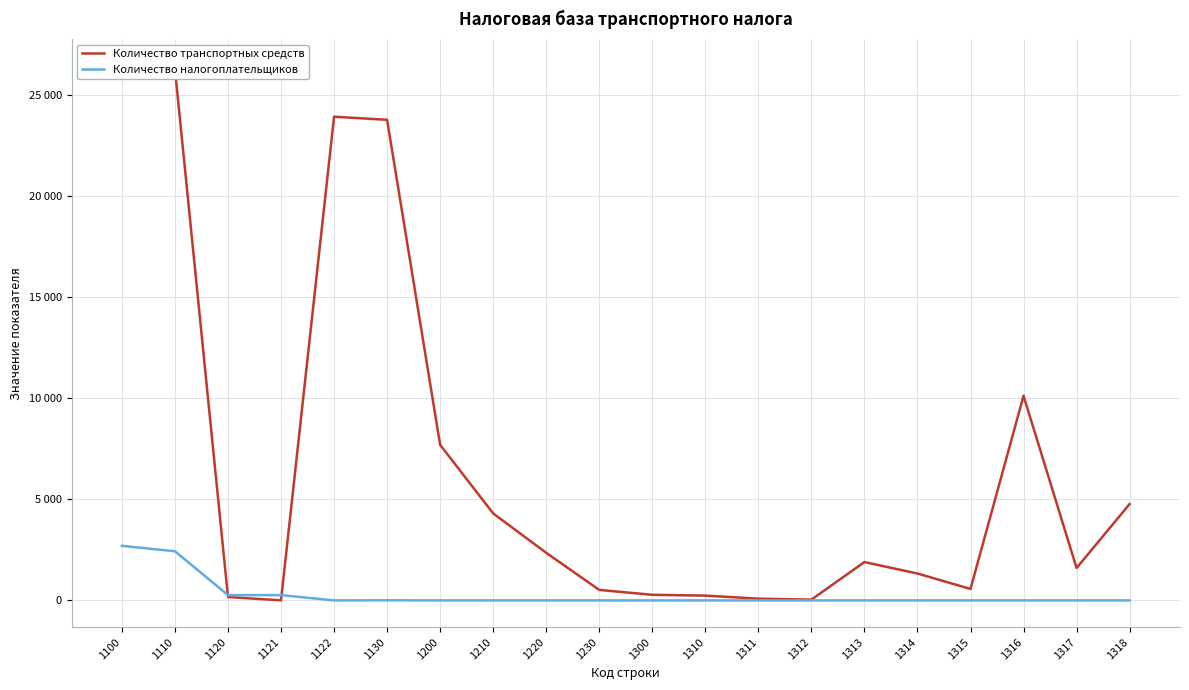

What is the total value across all series at 1313?

1898